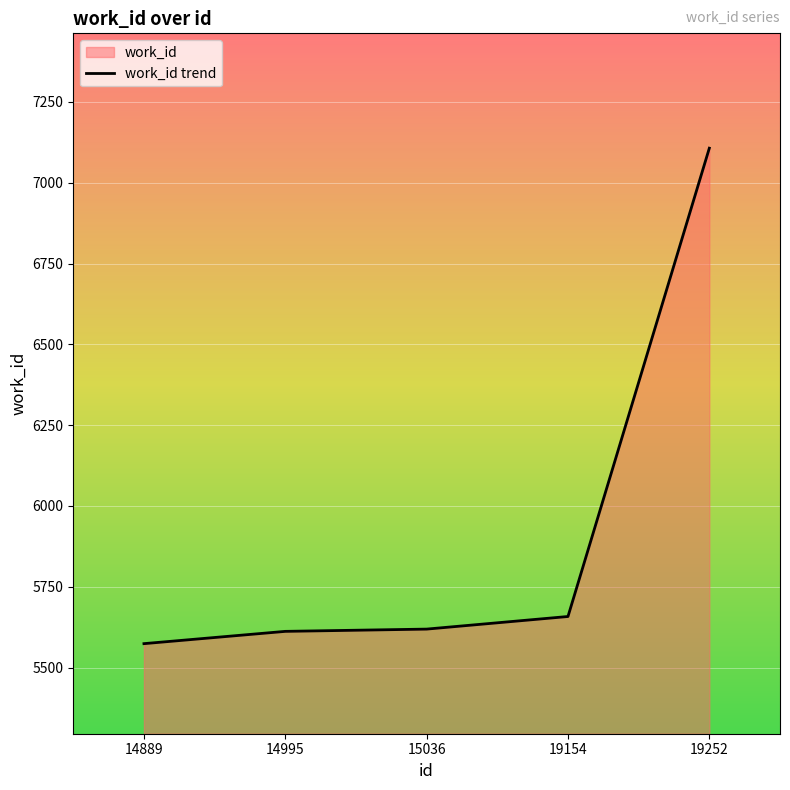

Rank the categories by value from lowest to highest.

14889, 14995, 15036, 19154, 19252